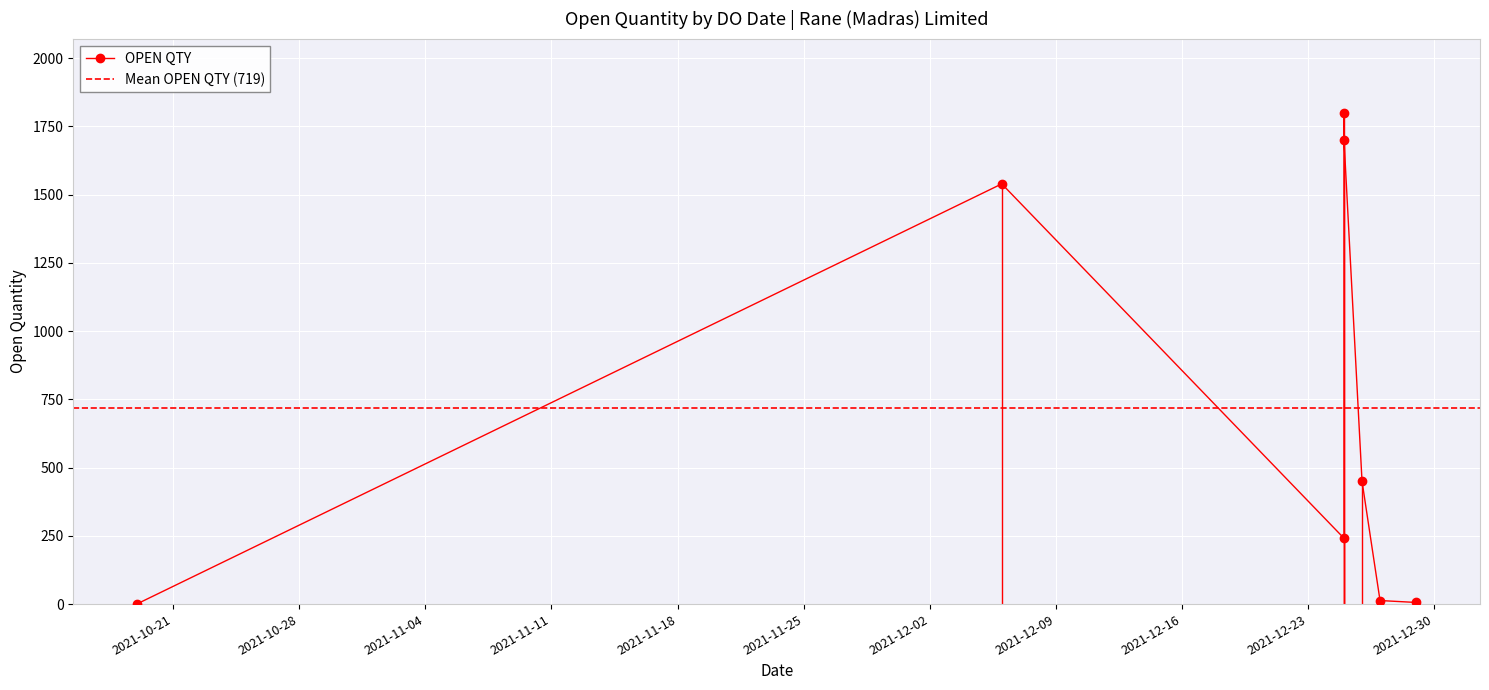

Is it true that the value at 25/12/2021 is 241?

True